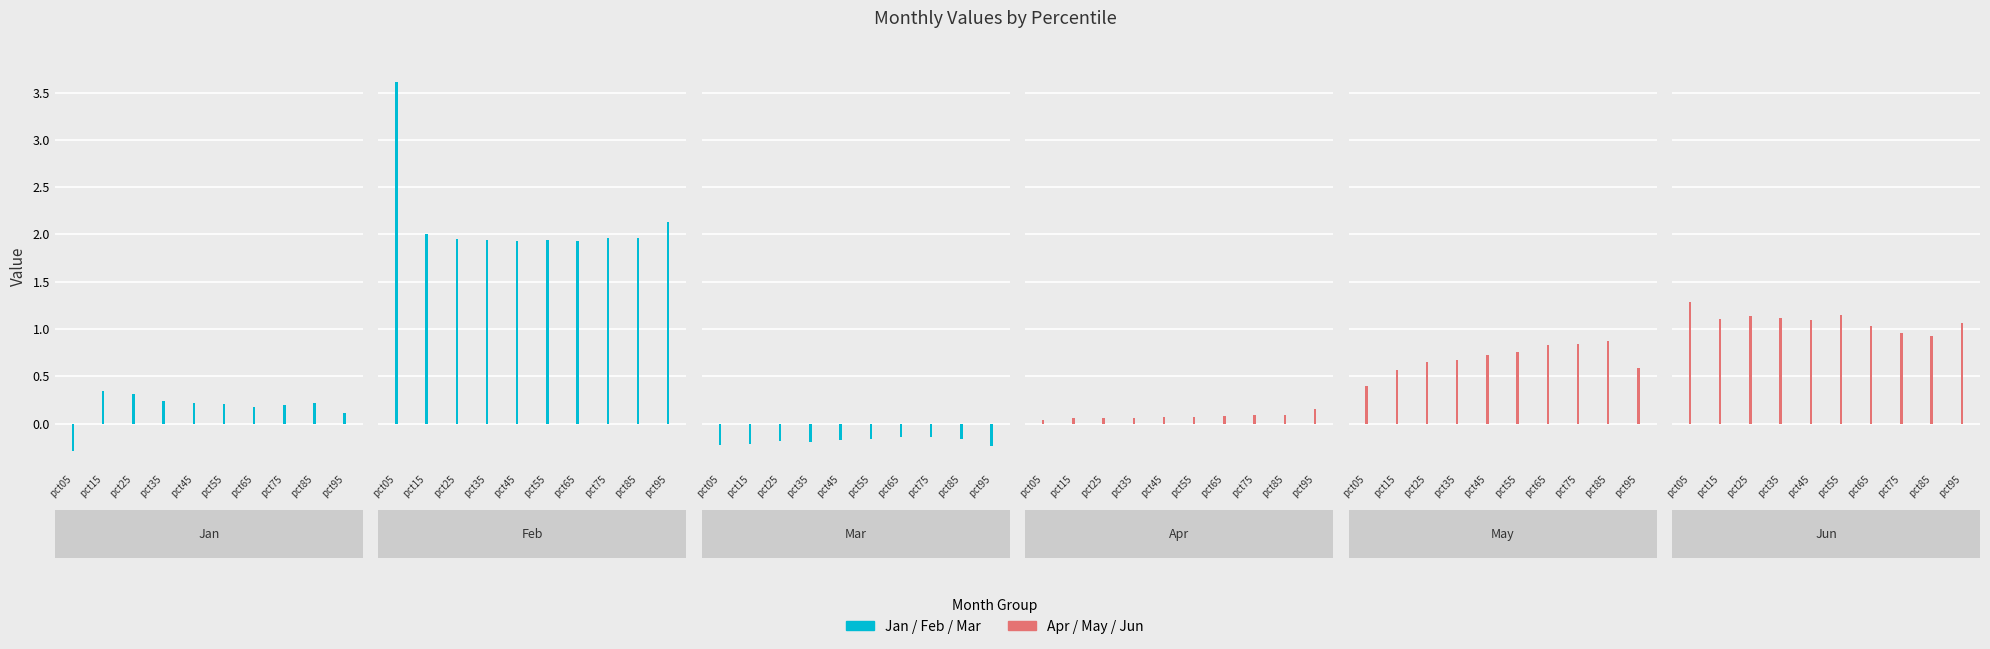

True or false: Feb has a value of 3.5 at pct75.

False